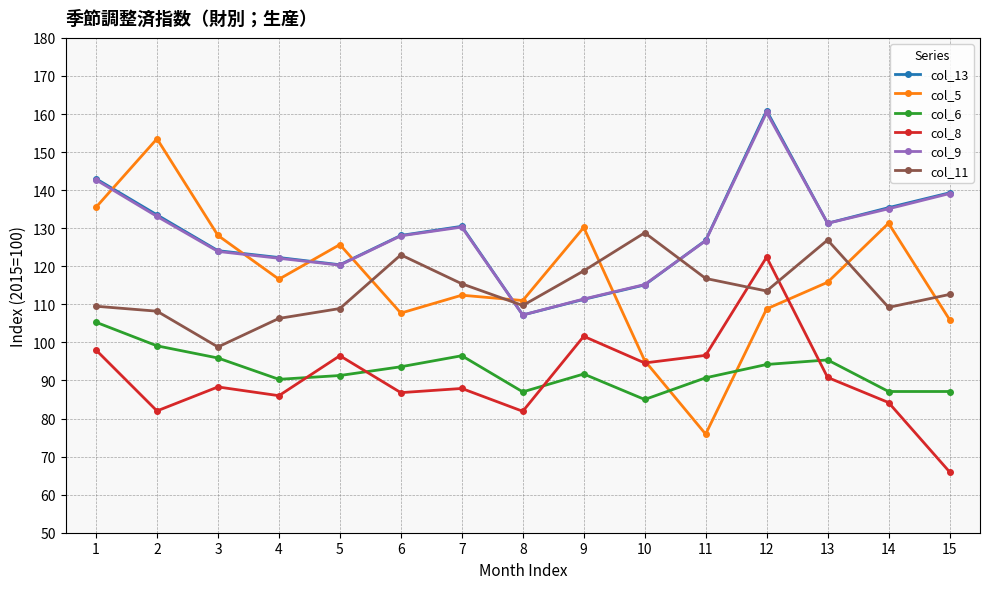

At which category is the sum across all series the highest?

12